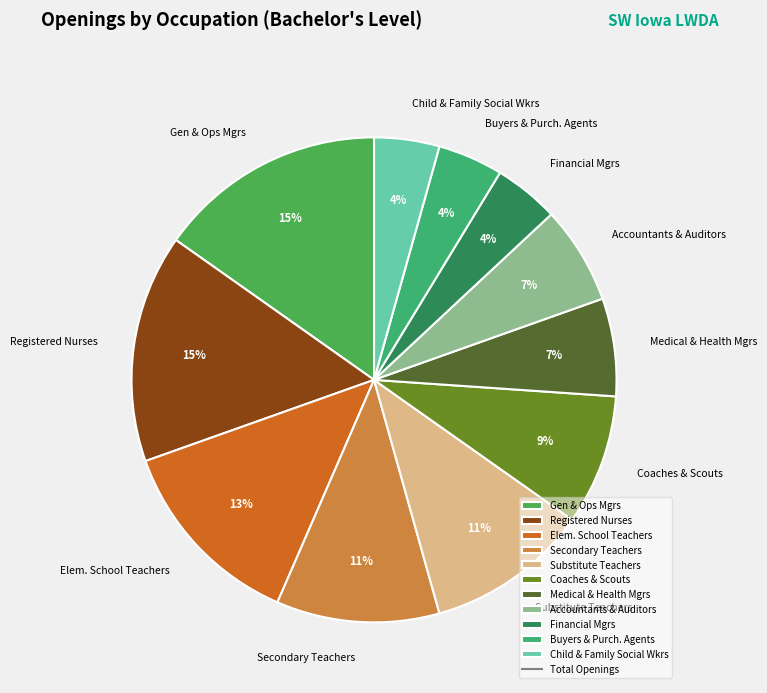

To the nearest percent, what is the difference between the largest and smallest slice percentages?

11%